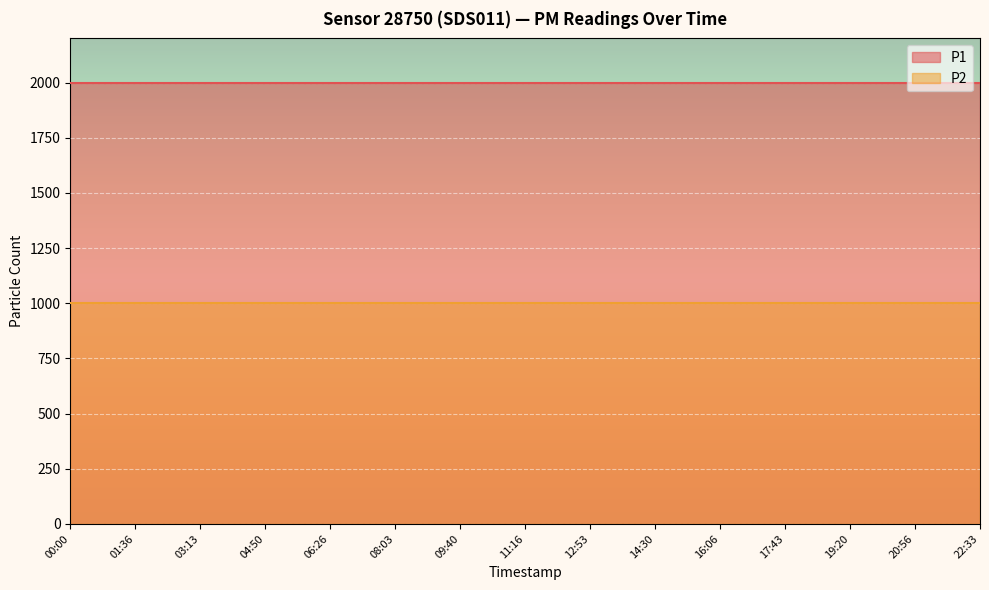

What is the label of the 1st point from the right?

22:33